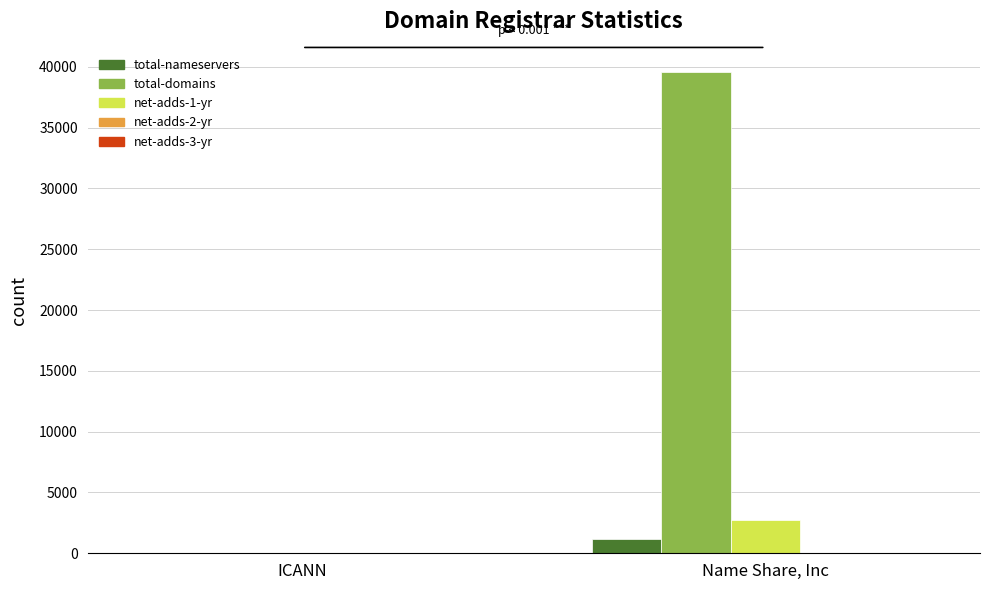

Are the bars grouped side by side (vs. stacked)?

Yes